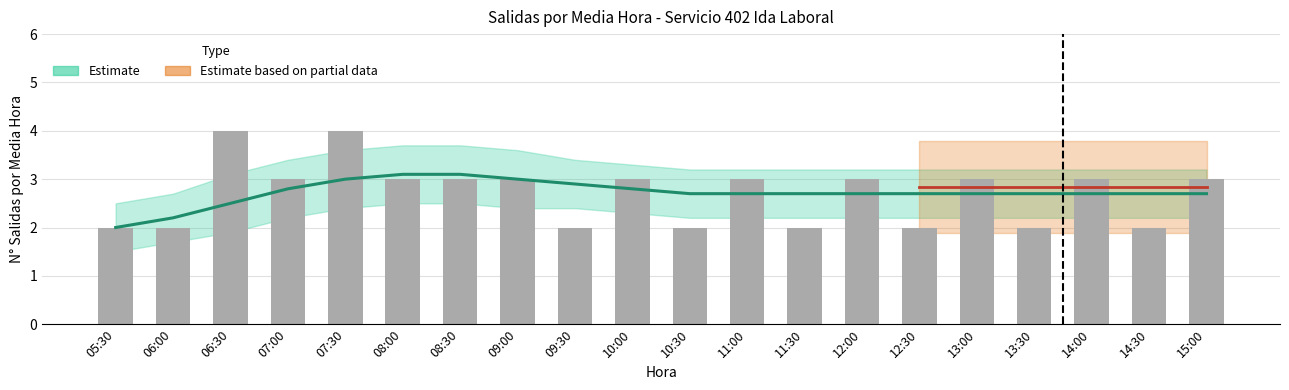

What is the sum of all values?

54